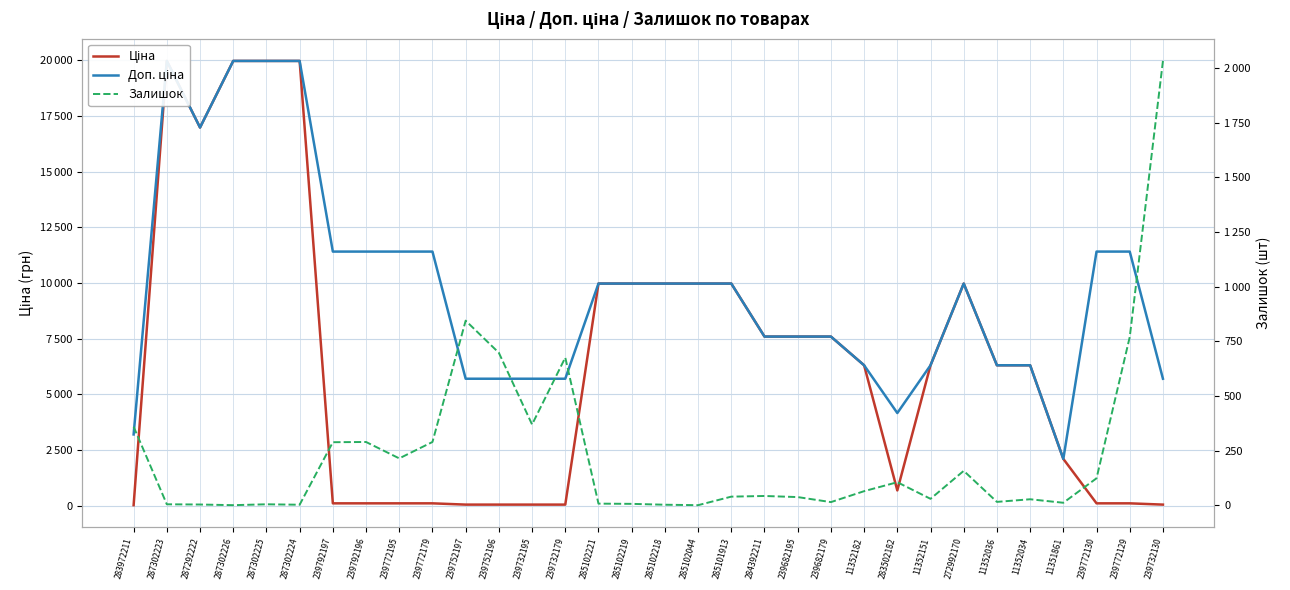

Reading left to right, transcribe all the data shown in this chart.

Ціна: 283972211=32.0	287302223=19964.2	287292222=16976.3	287302226=19964.2	287302225=19964.2	287302224=19964.2	239792197=114.1	239792196=114.1	239772195=114.1	239772179=114.1	239752197=57.0	239752196=57.0	239732195=57.0	239732179=57.0	285102221=9975.0	285102219=9975.0	285102218=9975.0	285102044=9975.0	285101913=9975.0	284392211=7596.5	239682195=7596.5	239682179=7596.5	11352182=6308.8	283502182=694.3	11352151=6308.8	272992170=9975.0	11352036=6308.8	11352034=6308.8	11351861=2108.4	239772130=114.1	239772129=114.1	239732130=57.0
Доп. ціна: 283972211=3205.0	287302223=19964.2	287292222=16976.3	287302226=19964.2	287302225=19964.2	287302224=19964.2	239792197=11410.0	239792196=11410.0	239772195=11410.0	239772179=11410.0	239752197=5705.0	239752196=5705.0	239732195=5705.0	239732179=5705.0	285102221=9975.0	285102219=9975.0	285102218=9975.0	285102044=9975.0	285101913=9975.0	284392211=7596.5	239682195=7596.5	239682179=7596.5	11352182=6308.8	283502182=4165.6	11352151=6308.8	272992170=9975.0	11352036=6308.8	11352034=6308.8	11351861=2108.0	239772130=11410.0	239772129=11410.0	239732130=5705.0
Залишок: 283972211=360.0	287302223=5.0	287292222=4.0	287302226=1.0	287302225=5.0	287302224=3.0	239792197=289.0	239792196=290.0	239772195=215.0	239772179=290.0	239752197=845.0	239752196=698.0	239732195=370.0	239732179=676.0	285102221=8.0	285102219=7.0	285102218=3.0	285102044=1.0	285101913=40.0	284392211=43.0	239682195=38.0	239682179=15.0	11352182=65.0	283502182=106.0	11352151=30.0	272992170=158.0	11352036=16.0	11352034=28.0	11351861=12.0	239772130=124.0	239772129=770.0	239732130=2033.0